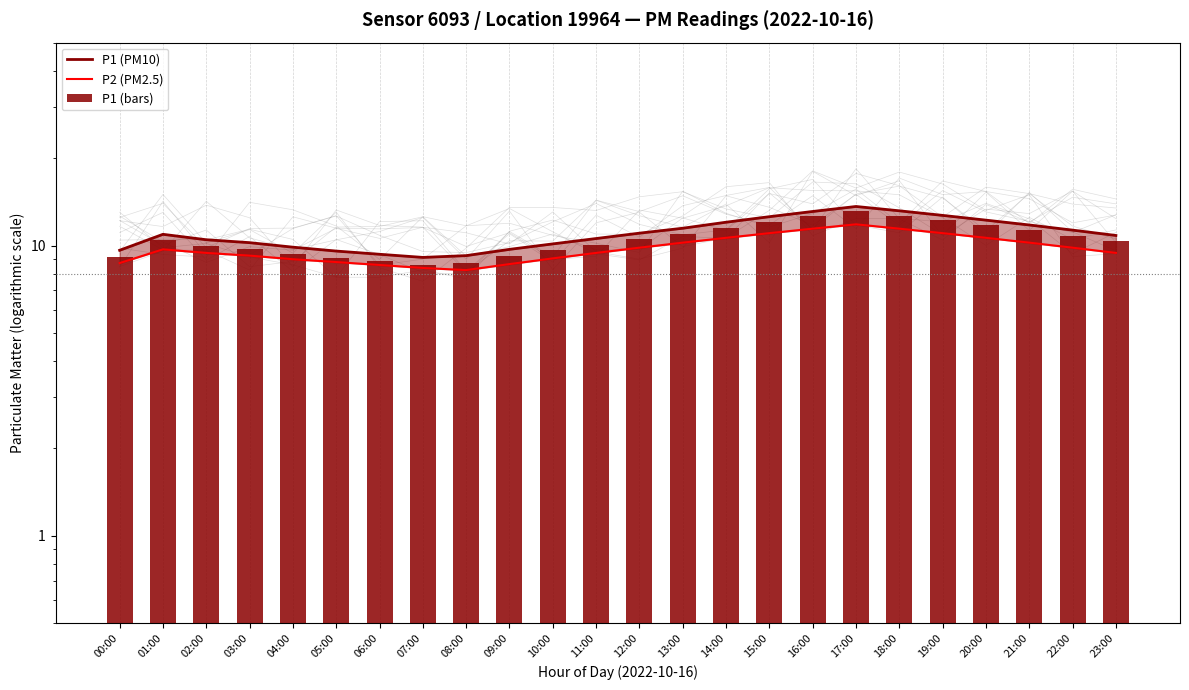

What position from the right is 01:00?

23